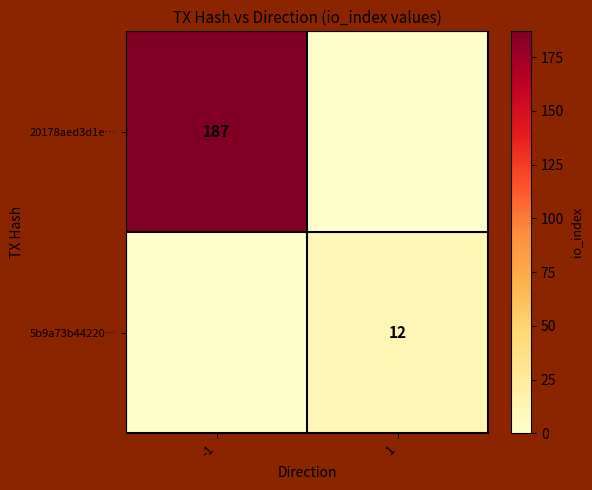

Is it true that 20178aed3d1e… equals 45 at -1?

False